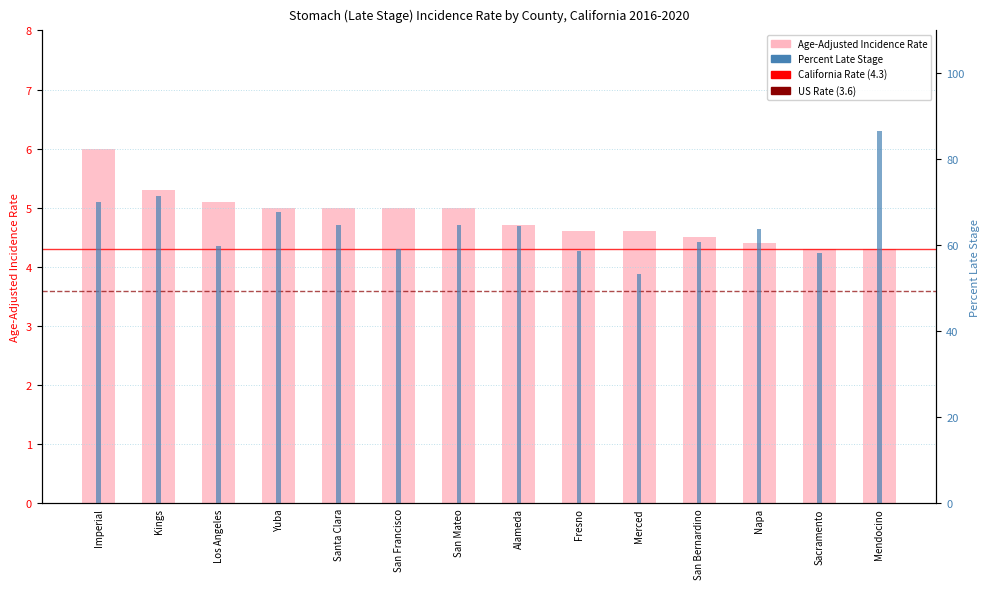

What position from the right is Merced?

5